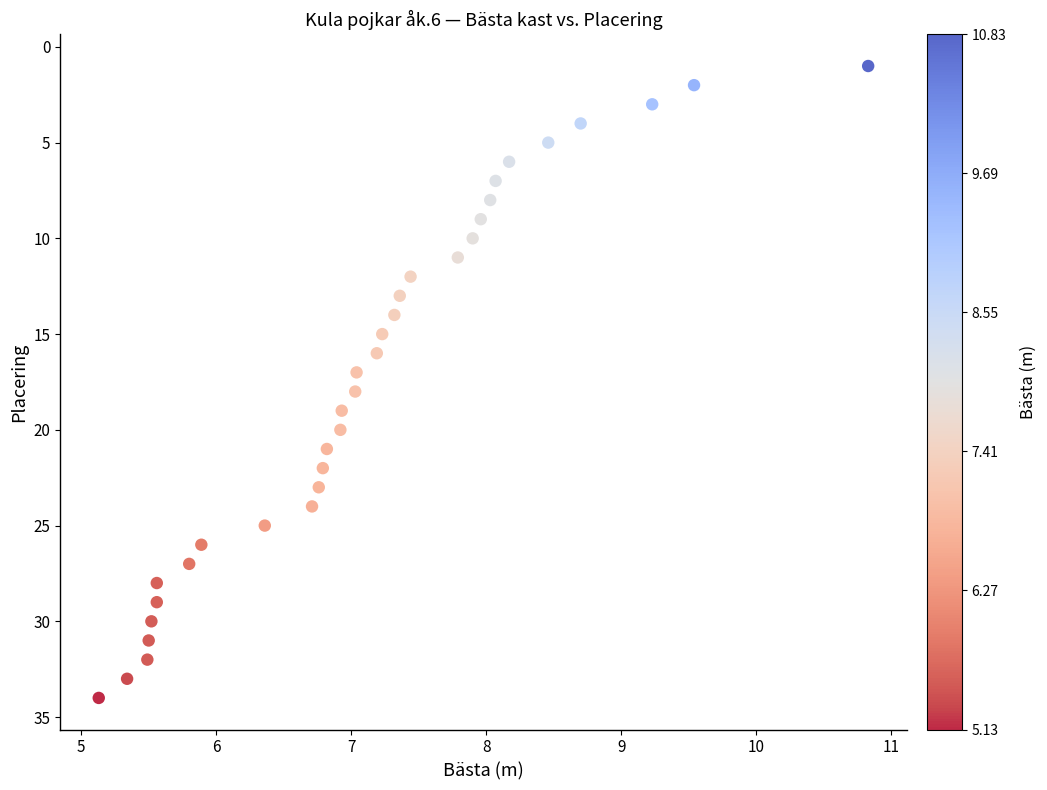

What is the range of Y values (max minus min)?

33